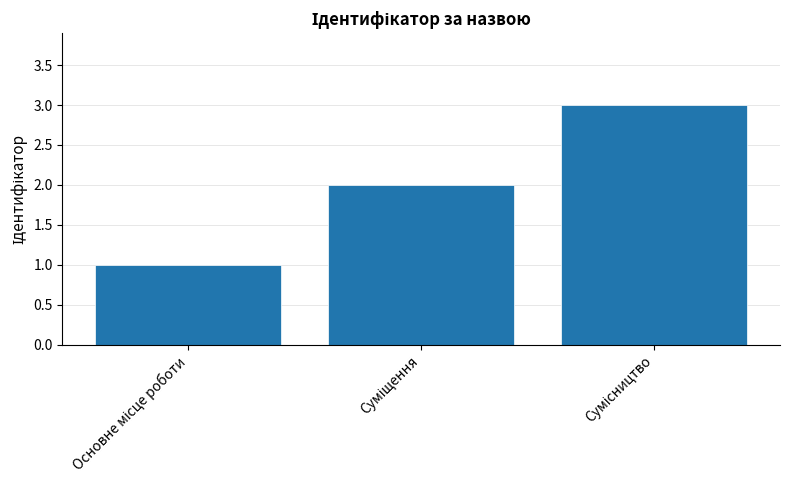

What is the average value?

2